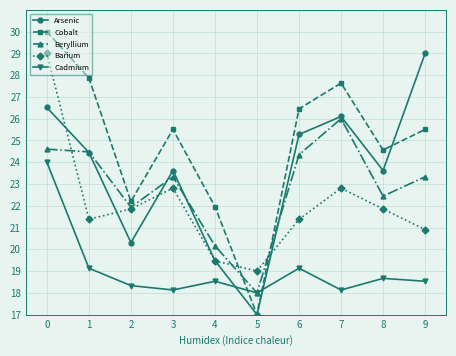

True or false: Barium and Cadmium intersect in this chart.

False